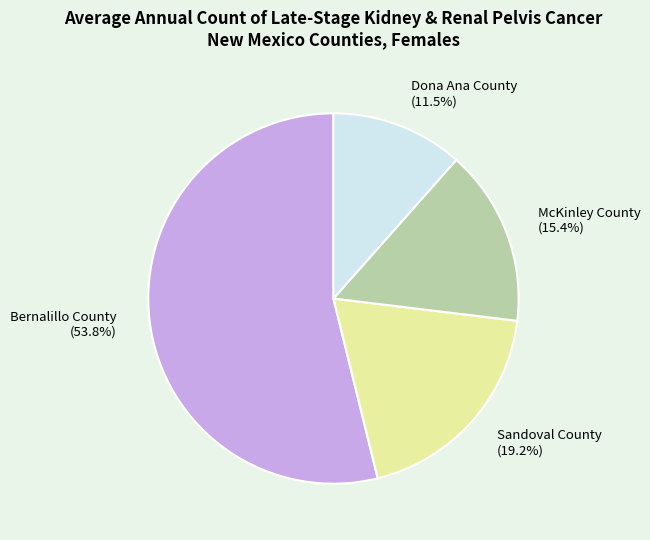

Approximately how many times larger is the value at McKinley County (15.4%) compared to Dona Ana County (11.5%)?

1.3